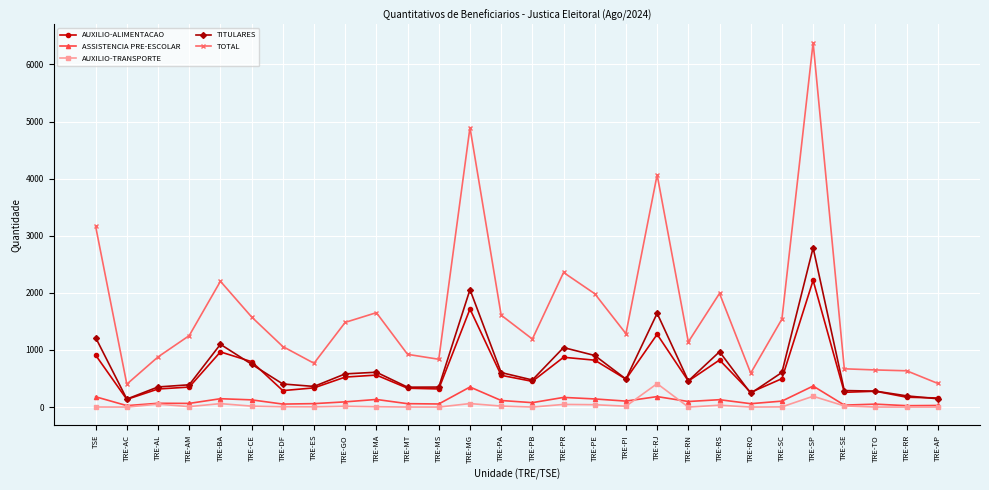

True or false: ASSISTENCIA PRE-ESCOLAR has more than 0 points higher than both neighbors.

True